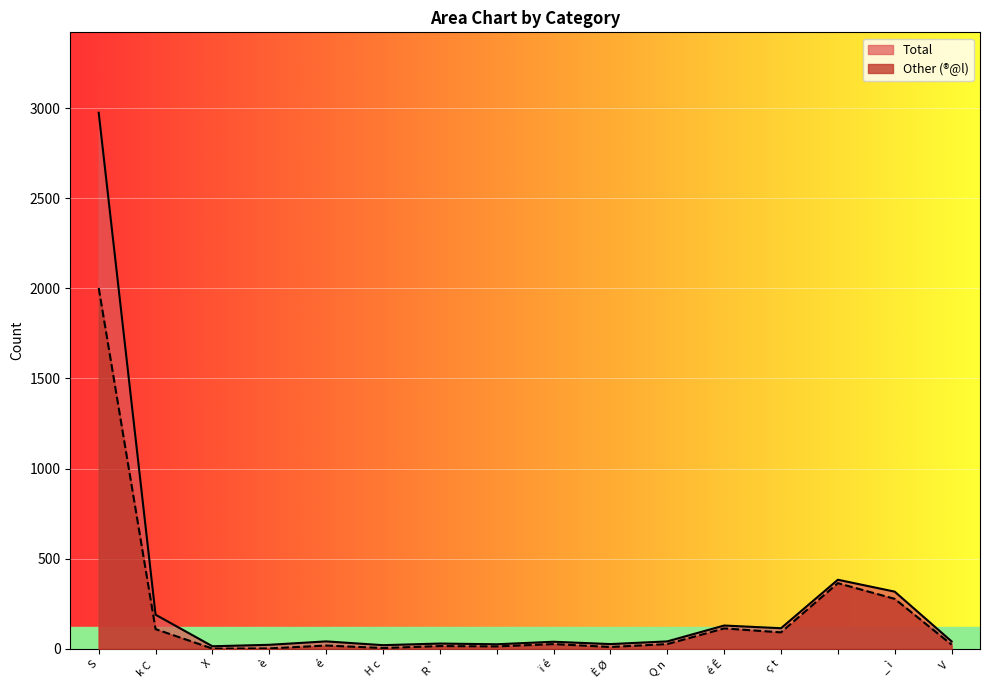

Reading left to right, transcribe all the data shown in this chart.

Total: 2974	189	14	22	41	20	29	25	39	26	41	129	114	383	317	41
Other: 2002	109	1	2	18	4	15	13	26	10	26	113	91	364	277	23